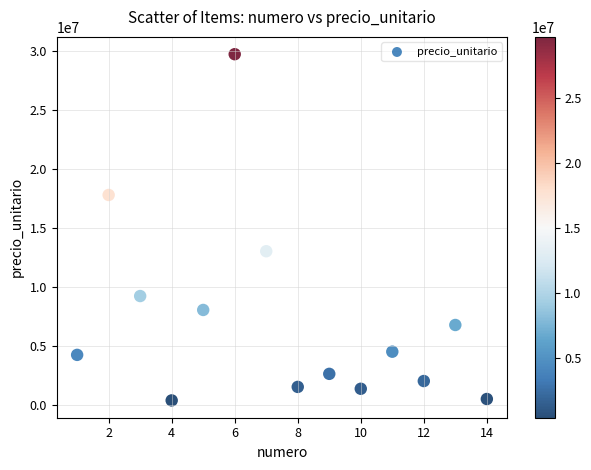

What Y value in the scatter plot is closest to 15062500?

13036000